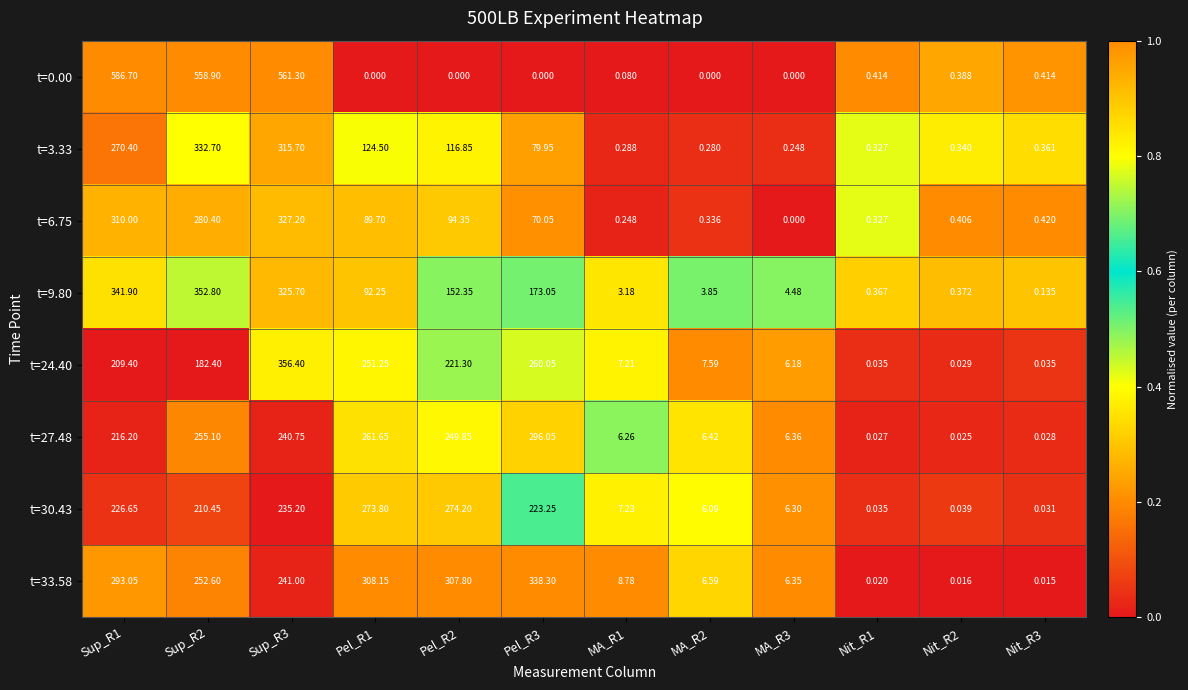

Is the value of t=3.33 at Pel_R3 greater than the value of t=0.00 at Nit_R3?

Yes